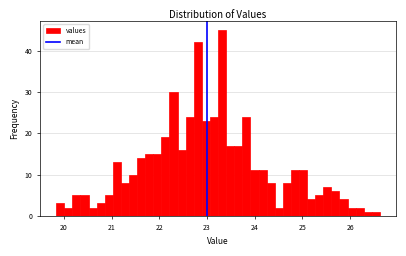

Read against the x-axis, roughly where is the centre of the tallest bar?

23.3